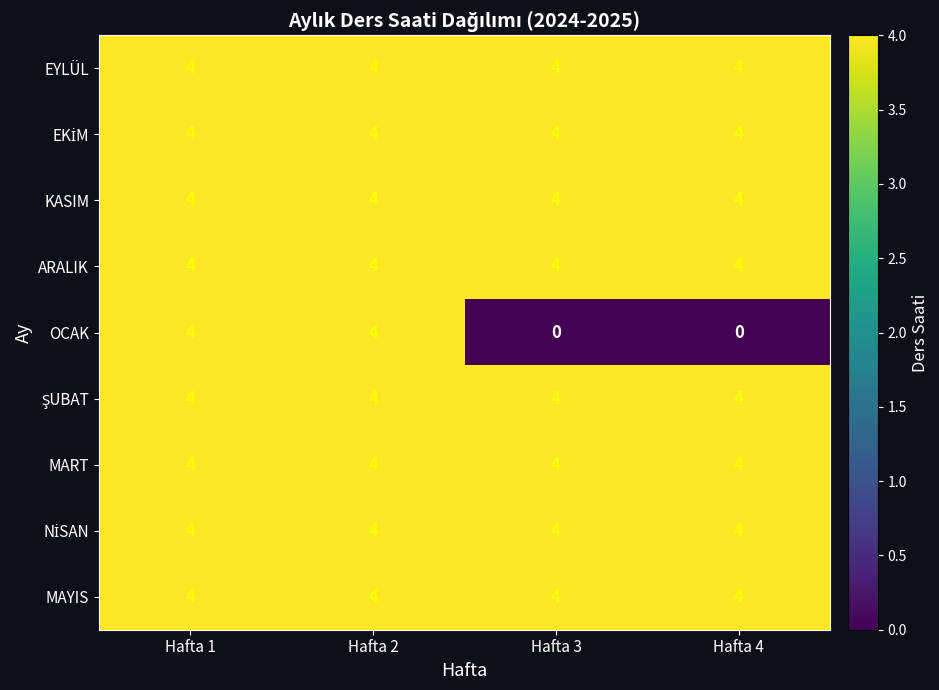

What is the highest value of the OCAK series?

4